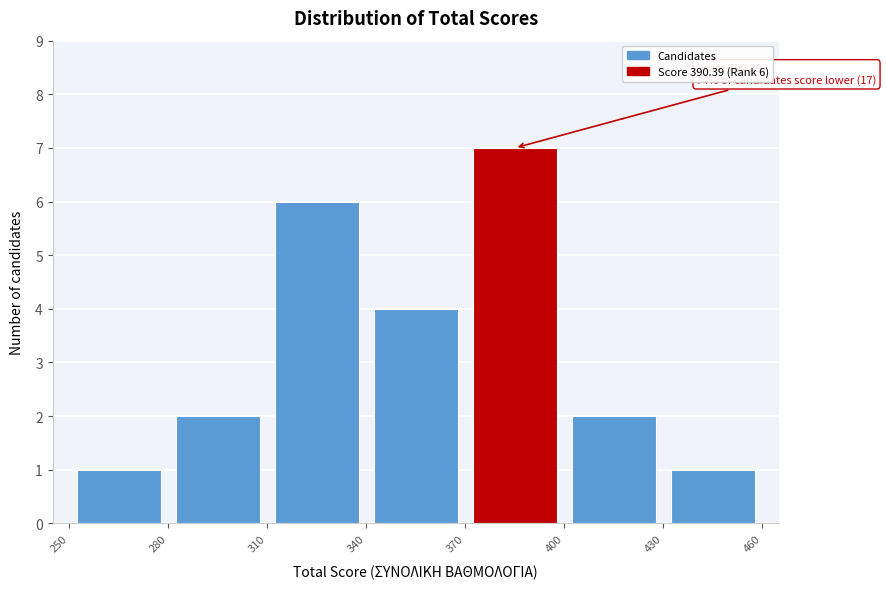

Over which range of the x-axis is the bar tallest?

370 to 400